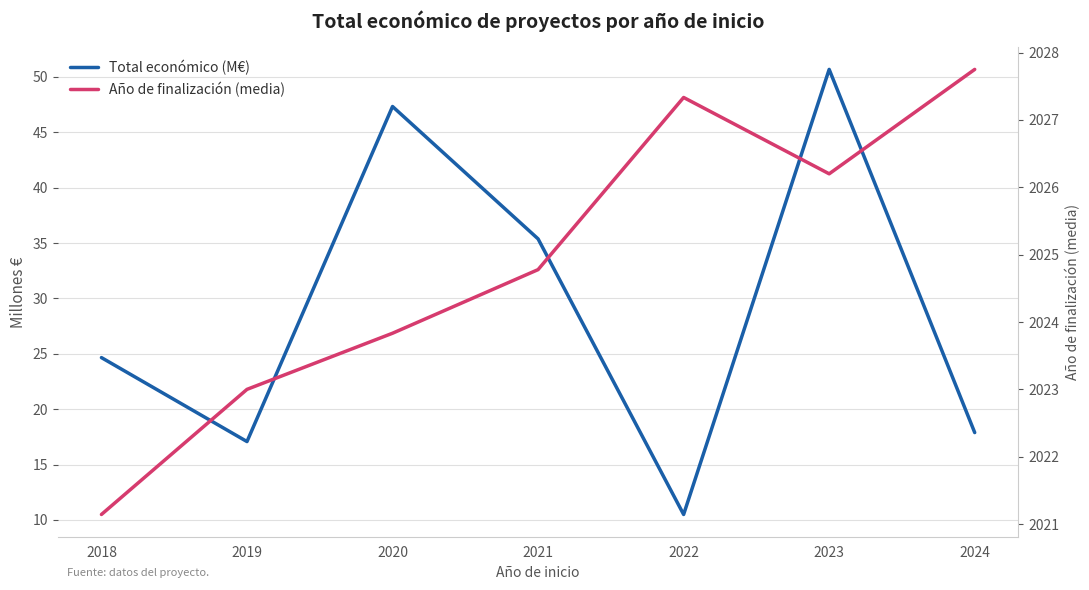

What is the lowest value of the Total económico (M€) series?

10.5